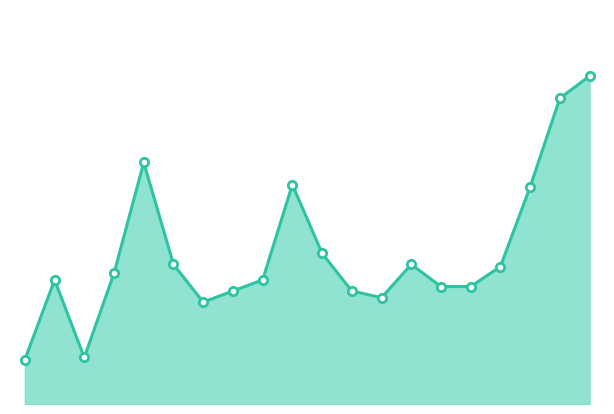

What is the greatest value displayed?

184